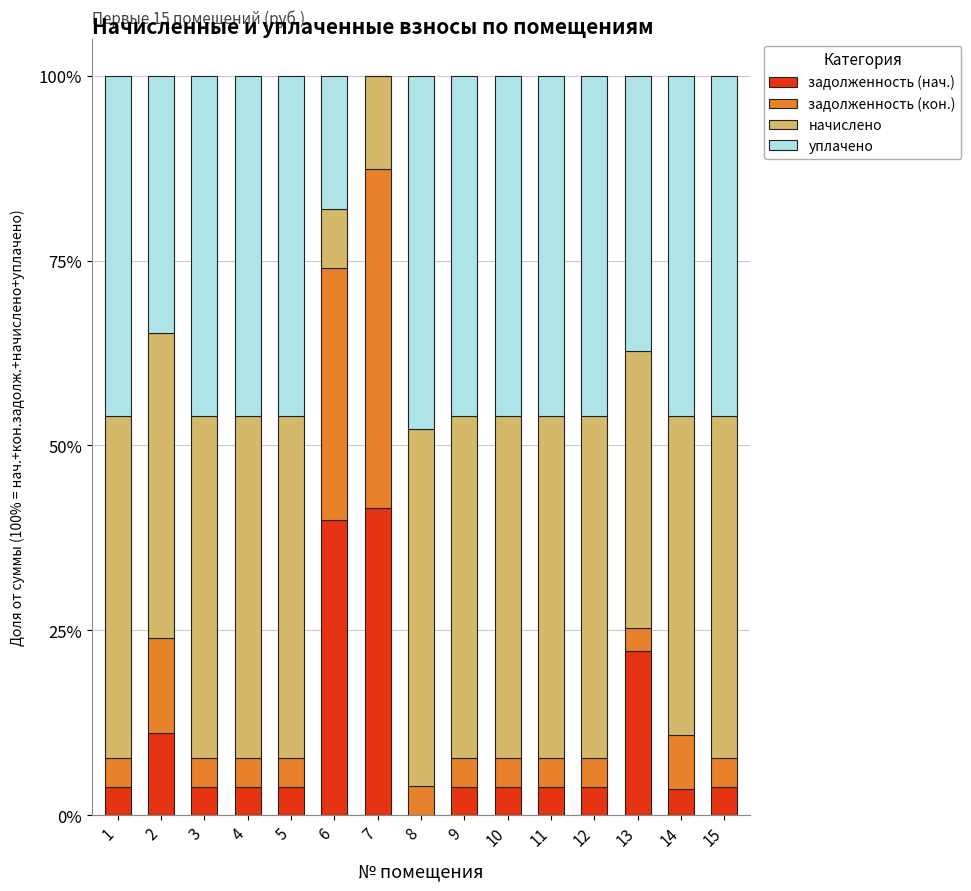

What is the maximum value for задолженность (нач.)?

41.6